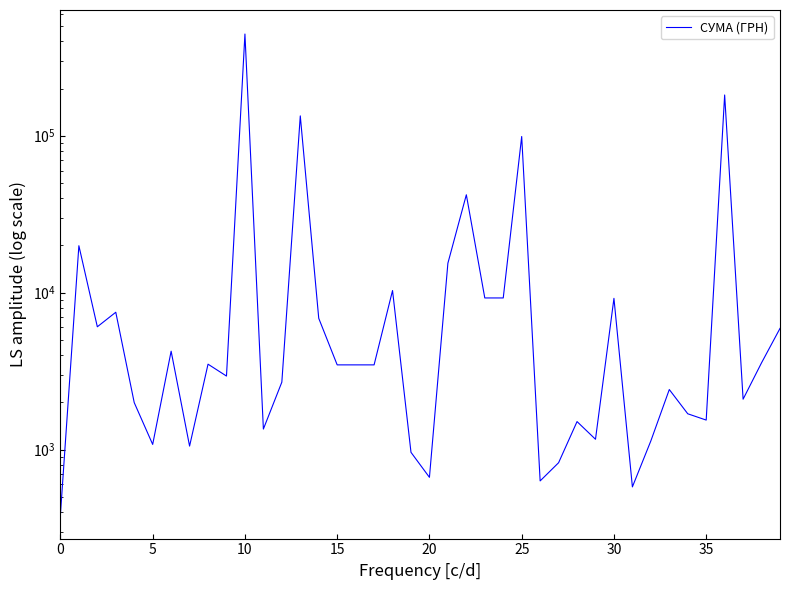

What is the label of the 17th point from the right?

23